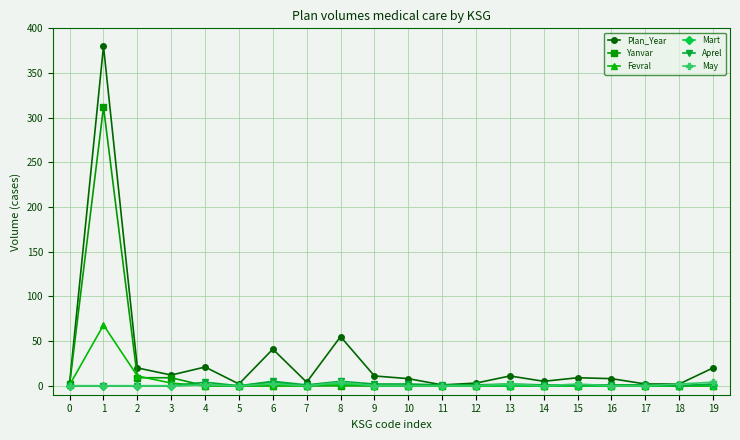

Where is Fevral nearest to the value 34?

2